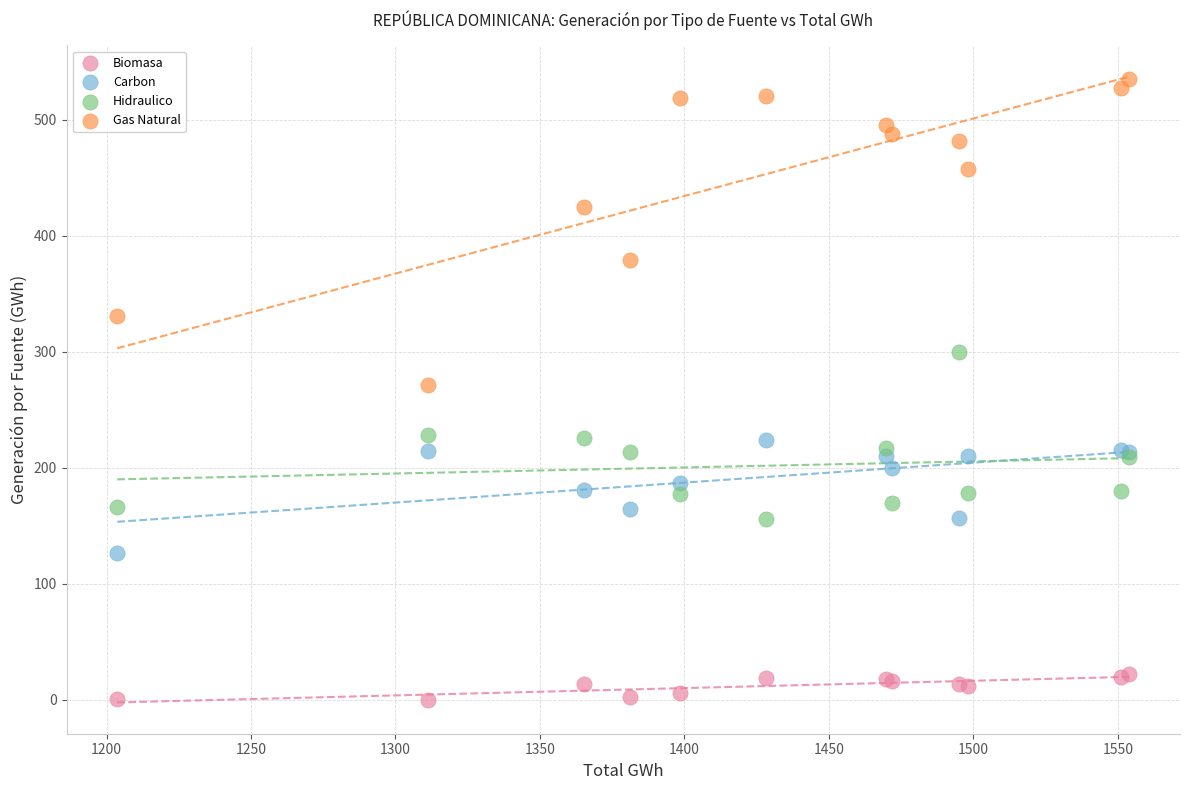

Which series contains the highest Y value?

Gas Natural